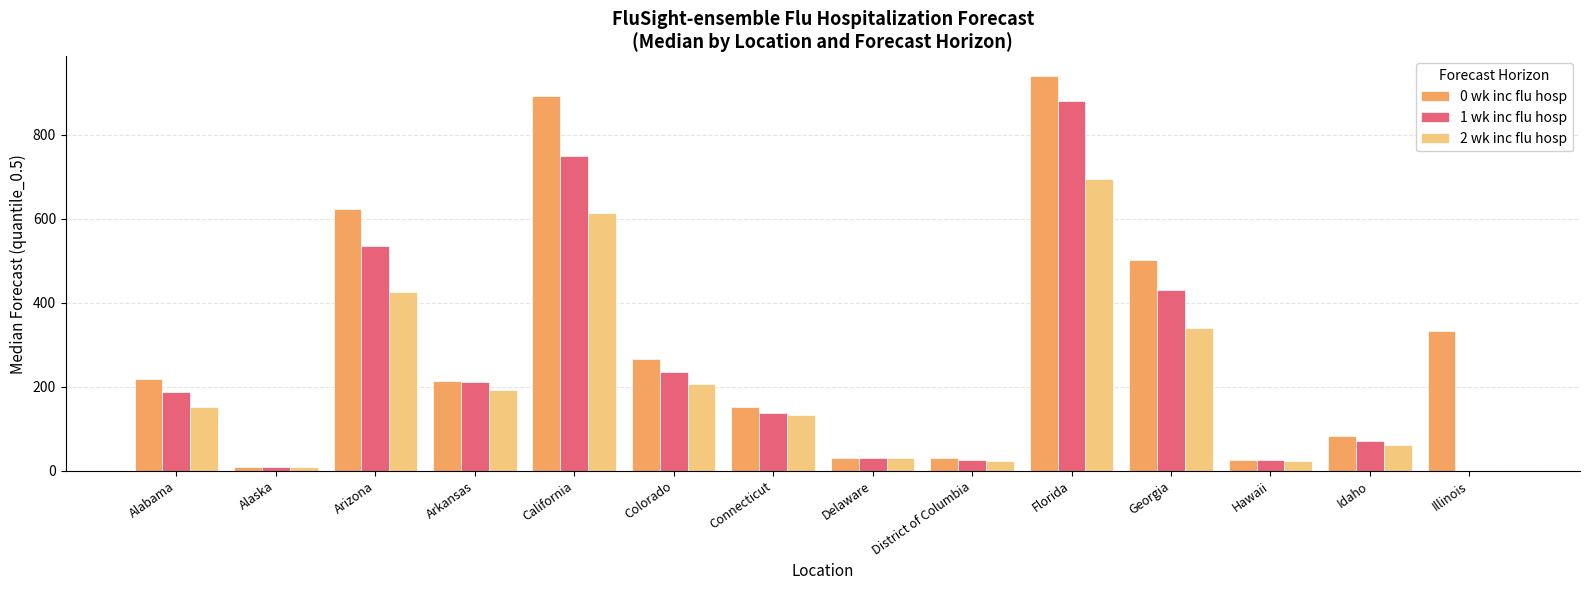

How many groups of bars are there?

14